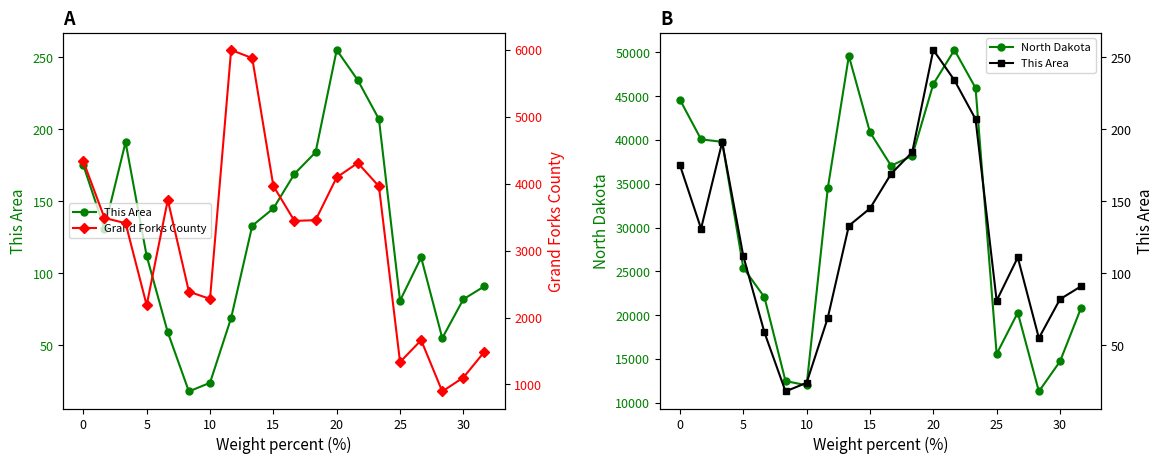

True or false: Grand Forks County and North Dakota intersect in this chart.

False